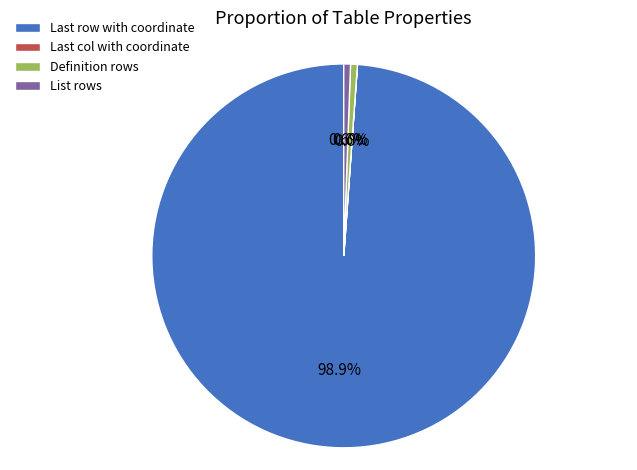

How much of the chart is everything except Definition rows?

99.4%